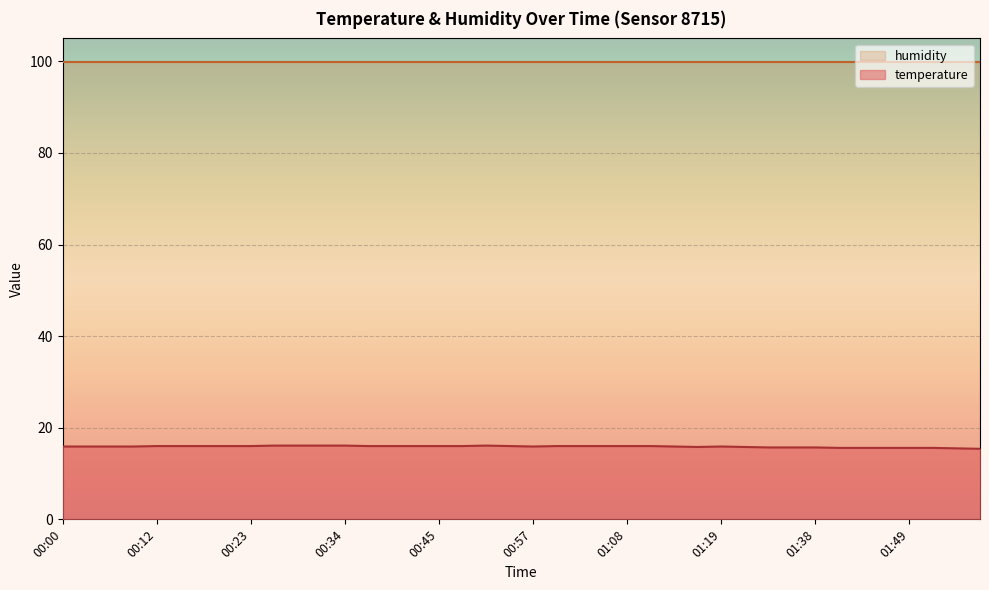

What is the difference between the maximum and second lowest values?

0.6